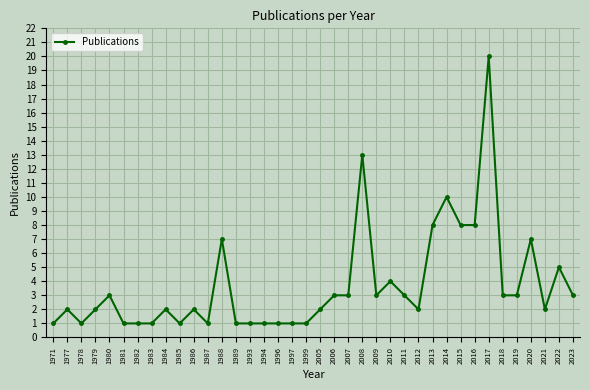

What is the difference between the values at 2022 and 2014?

5